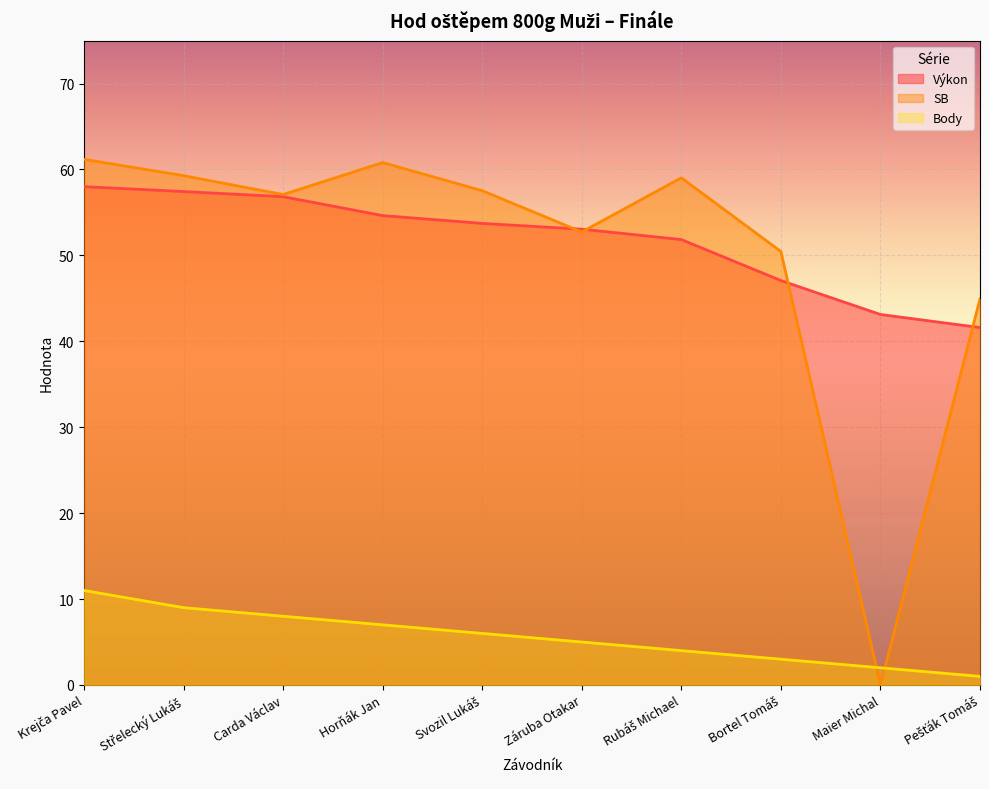

What is the difference between the highest and lowest values at Carda Václav?

49.1